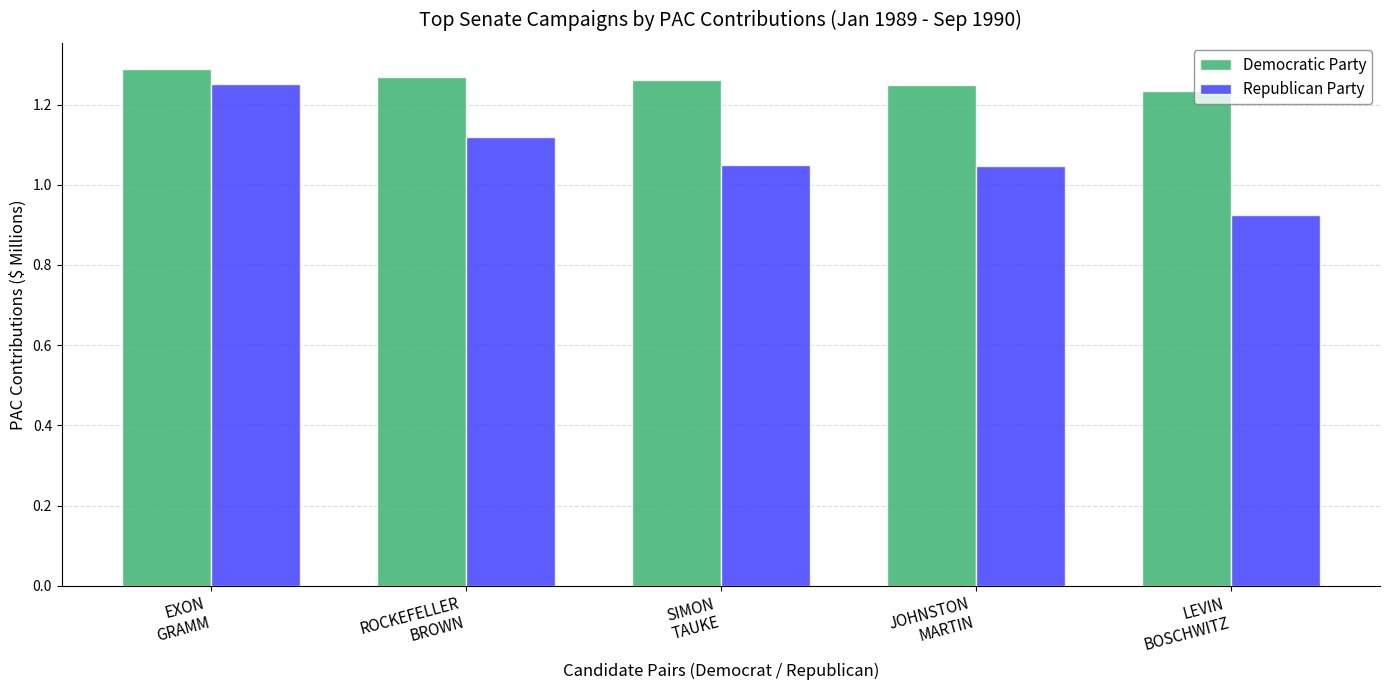

Count the number of data series in this chart.

2